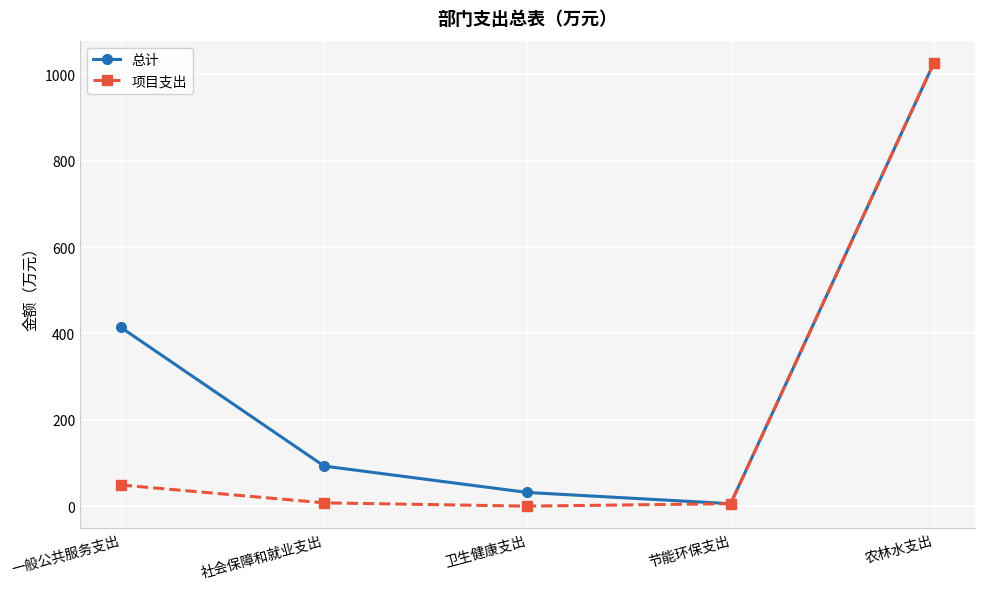

True or false: 总计 has a value of 92.8 at 社会保障和就业支出.

True